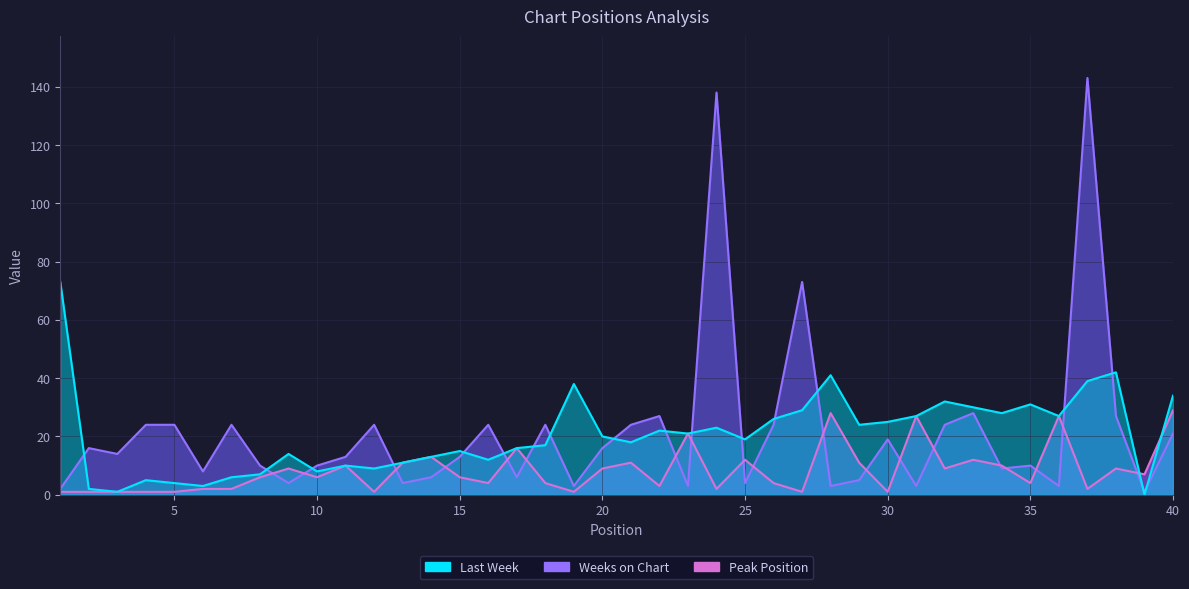

Between 2 and 21, which series saw the biggest shift?

Last Week